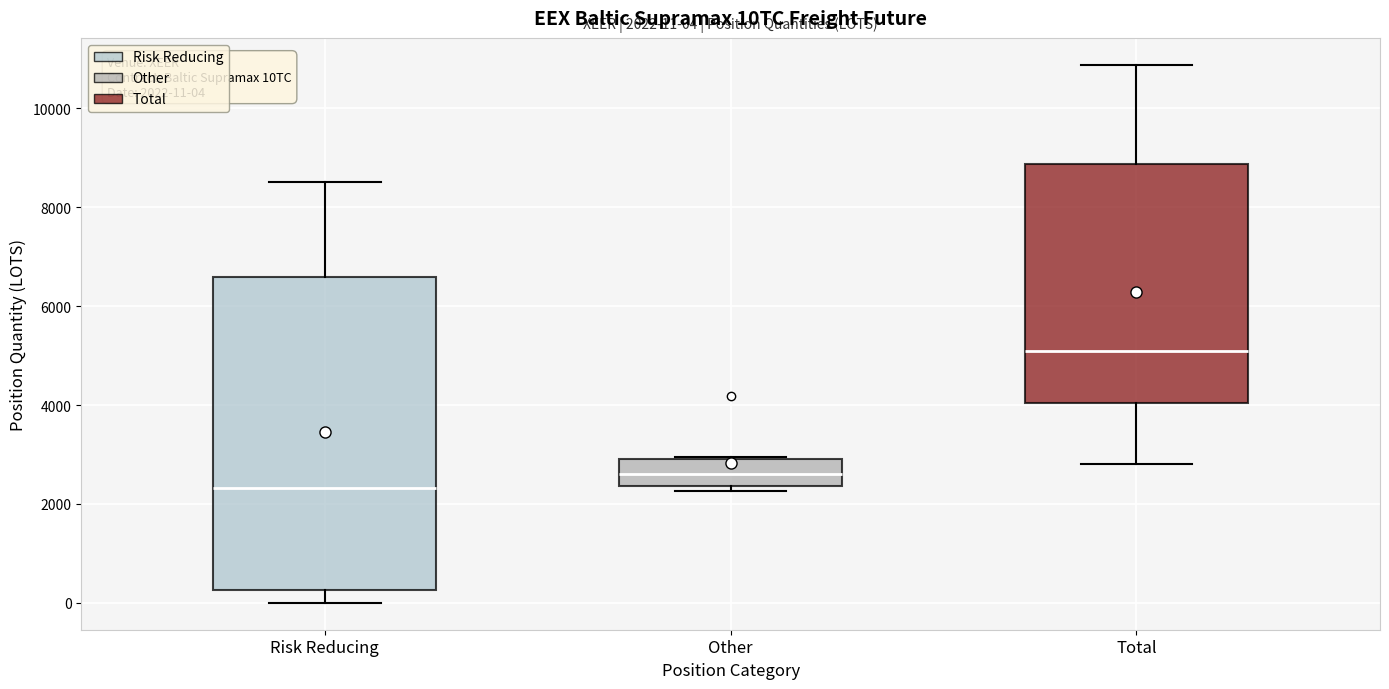

Which box is the tallest, from its lower edge to its upper edge?

Risk Reducing